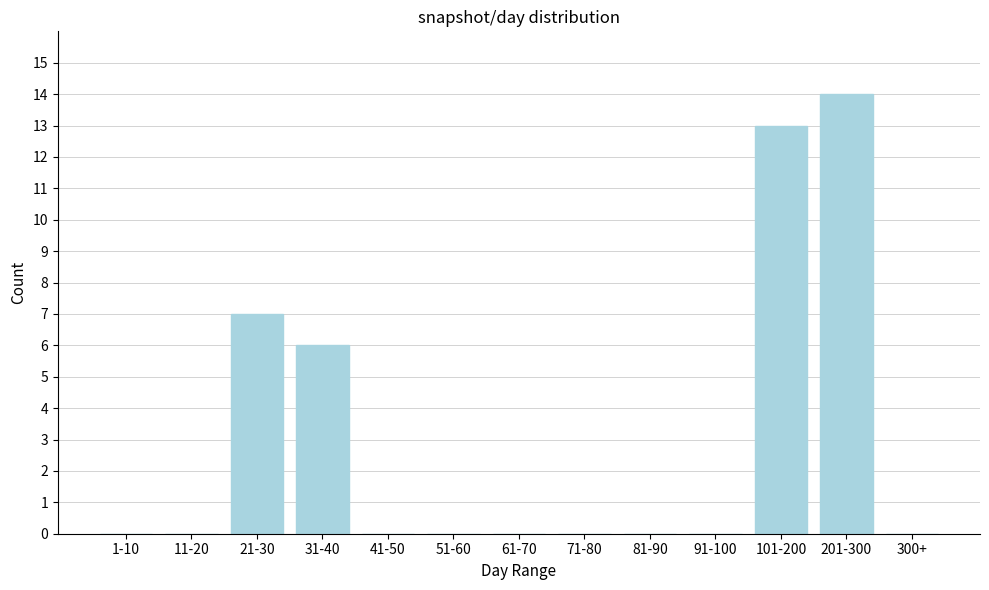

Reading left to right, list all the values displayed in this chart.

1-10=0	11-20=0	21-30=7	31-40=6	41-50=0	51-60=0	61-70=0	71-80=0	81-90=0	91-100=0	101-200=13	201-300=14	300+=0